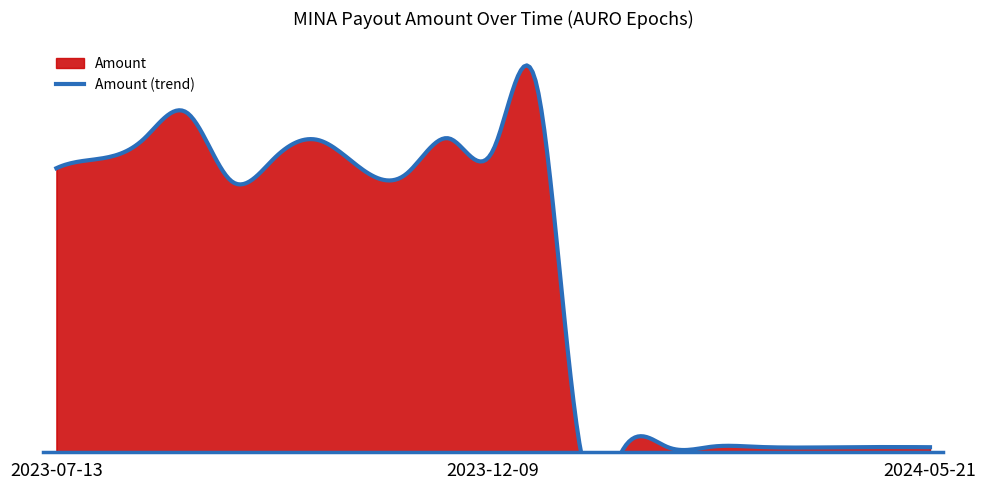

Reading right to left, transcribe all the data shown in this chart.

2023-07-13=273.8	2023-07-28=283.0	2023-08-12=302.0	2023-08-26=327.0	2023-09-10=261.7	2023-09-25=283.9	2023-10-10=300.9	2023-10-25=272.8	2023-11-09=267.9	2023-11-24=302.5	2023-12-09=291.4	2023-12-24=353.2	2024-01-24=2.3	2024-02-08=4.5	2024-02-24=4.9	2024-03-09=5.4	2024-03-23=5.3	2024-04-07=4.5	2024-04-21=4.8	2024-05-07=5.0	2024-05-21=4.9